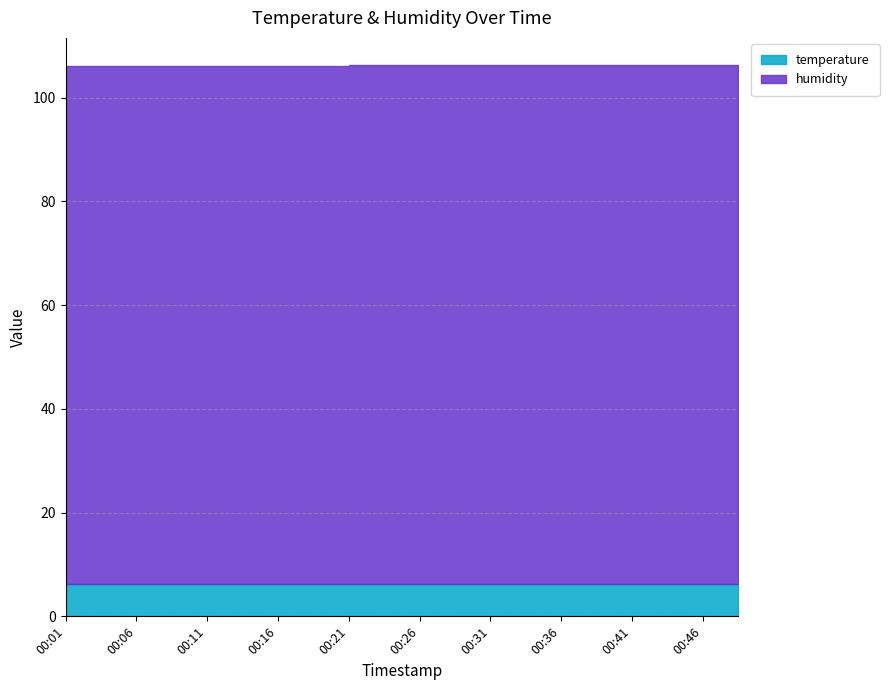

Is it true that humidity equals 160.3 at 00:06?

False